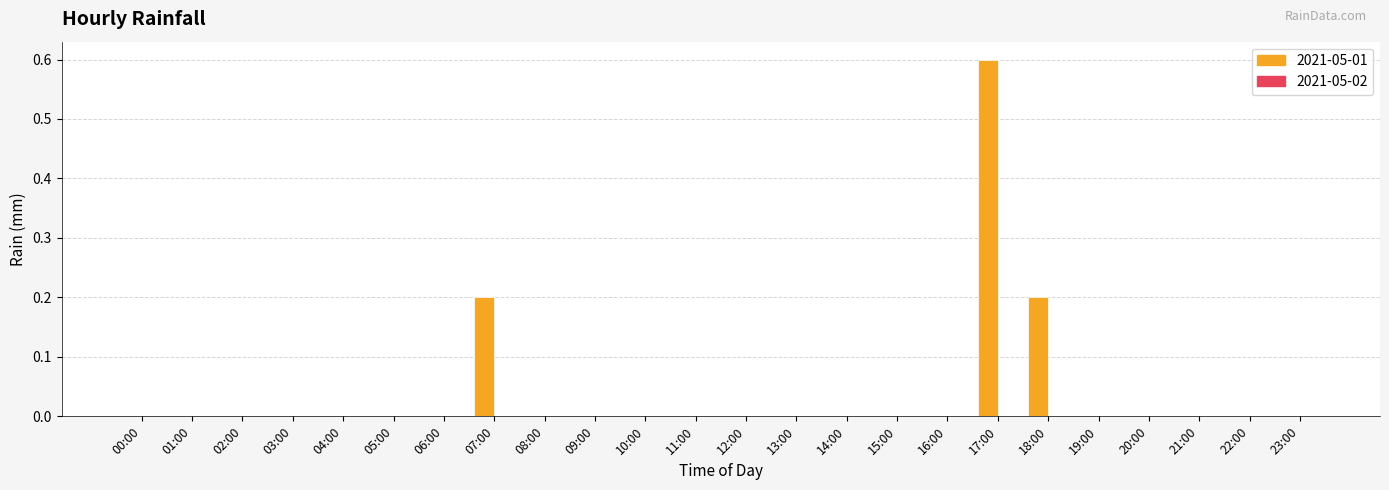

What is the maximum value shown in the chart?

0.6